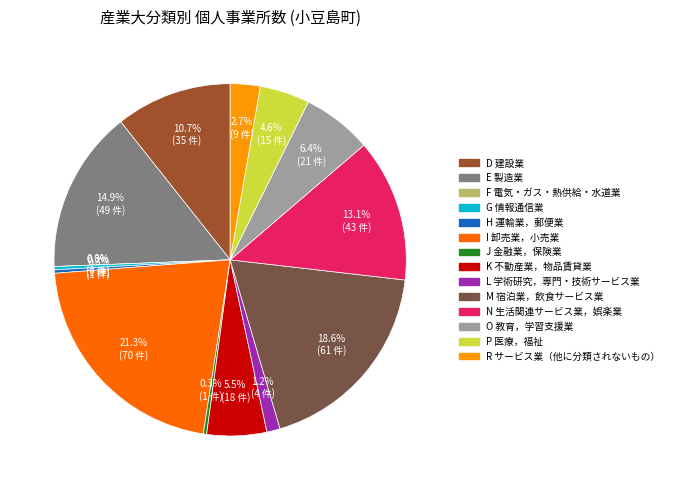

Is O 教育，学習支援業 the majority of the pie?

No